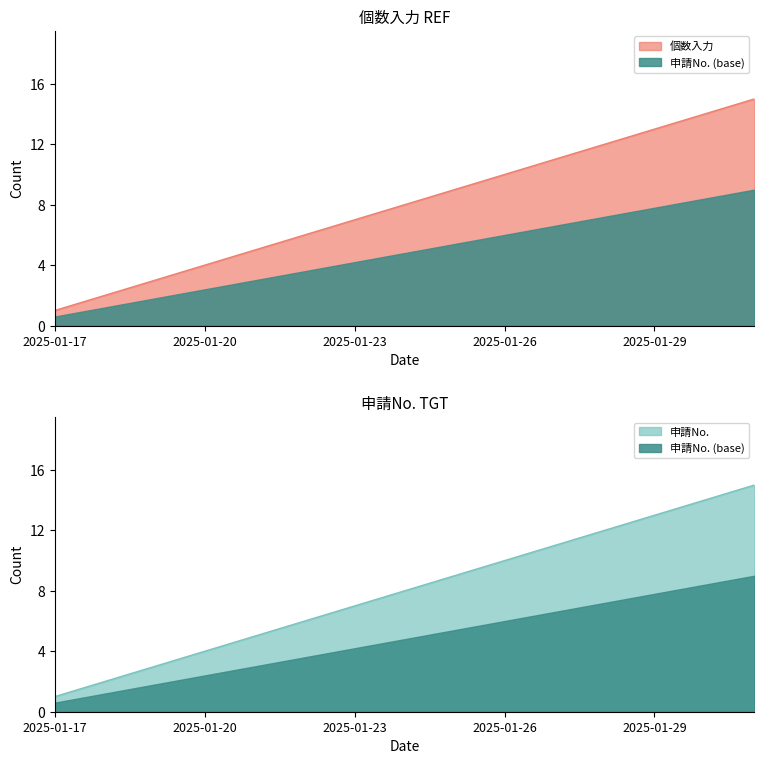

Is it true that 個数入力 equals 7 at 2025-01-23?

True